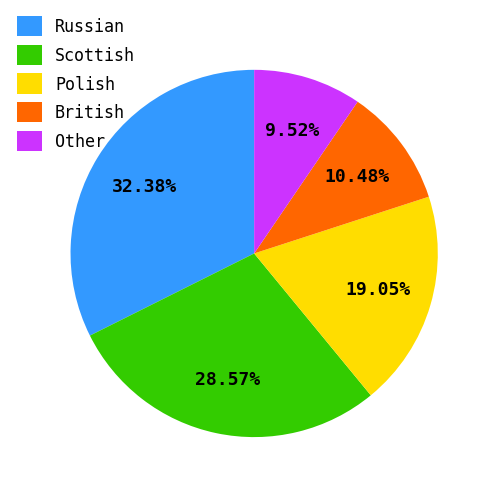

Between Russian and Other, which is larger?

Russian